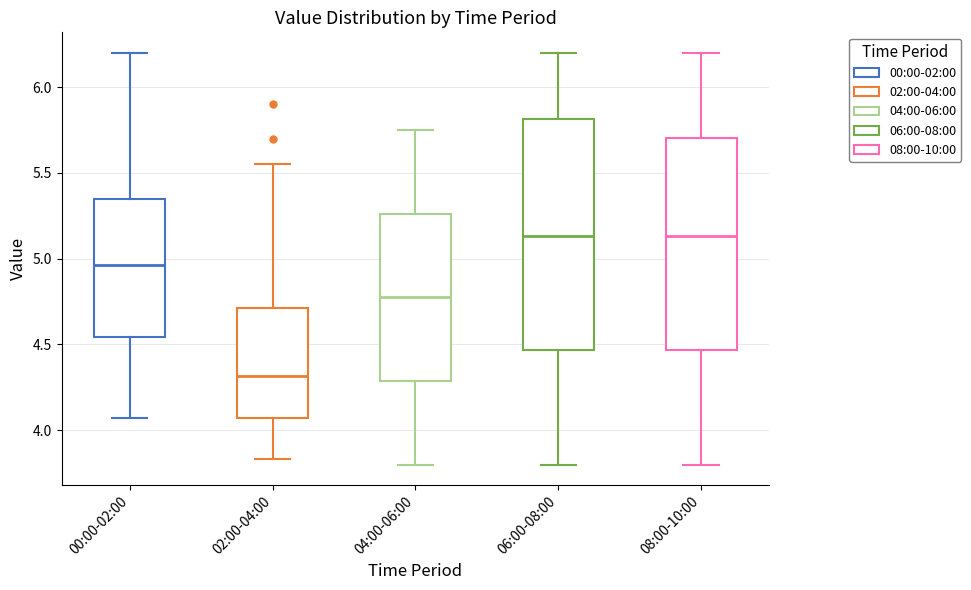

Reading left to right, read every box against the y-axis: the position of its median line, the range the box covers, and the ends of its whiskers. The values are not printed on the chart, so give them approximately, as read against the axis.

00:00-02:00: median 4.95, box 4.55 to 5.35, whiskers 4.05 to 6.20
02:00-04:00: median 4.30, box 4.05 to 4.70, whiskers 3.85 to 5.55
04:00-06:00: median 4.80, box 4.30 to 5.25, whiskers 3.80 to 5.75
06:00-08:00: median 5.15, box 4.45 to 5.80, whiskers 3.80 to 6.20
08:00-10:00: median 5.15, box 4.45 to 5.70, whiskers 3.80 to 6.20